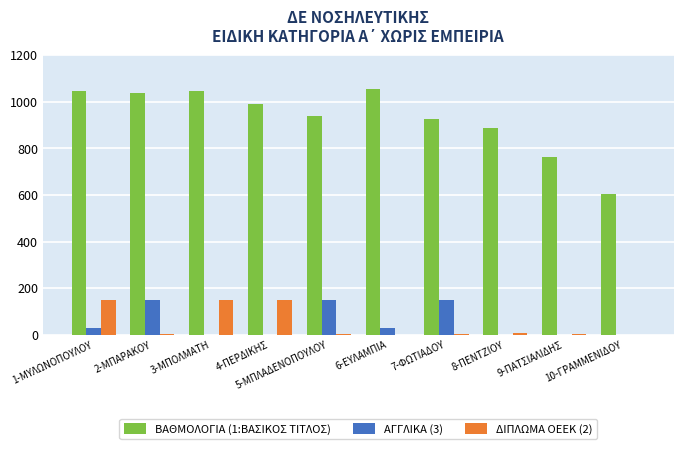

Which series has the largest total across all categories?

ΒΑΘΜΟΛΟΓΙΑ (1:ΒΑΣΙΚΟΣ ΤΙΤΛΟΣ)